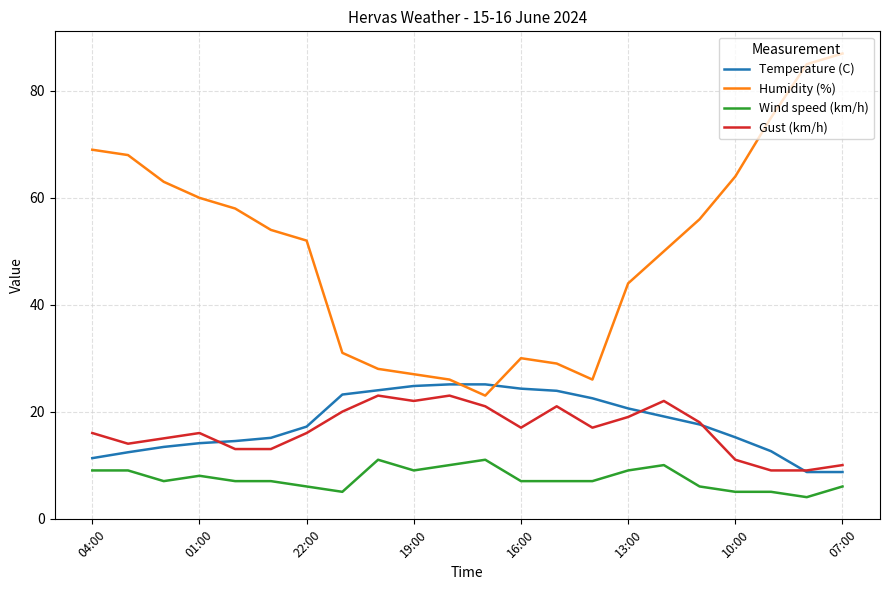

What is the minimum value shown in the chart?

4.0